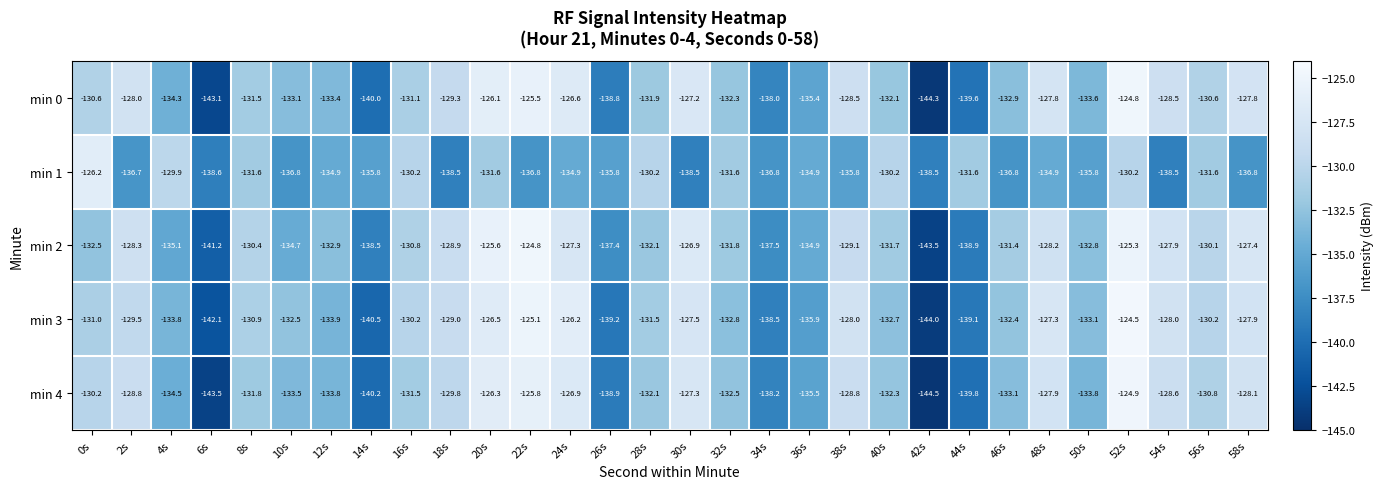

Which series has the widest spread of values?

min 4